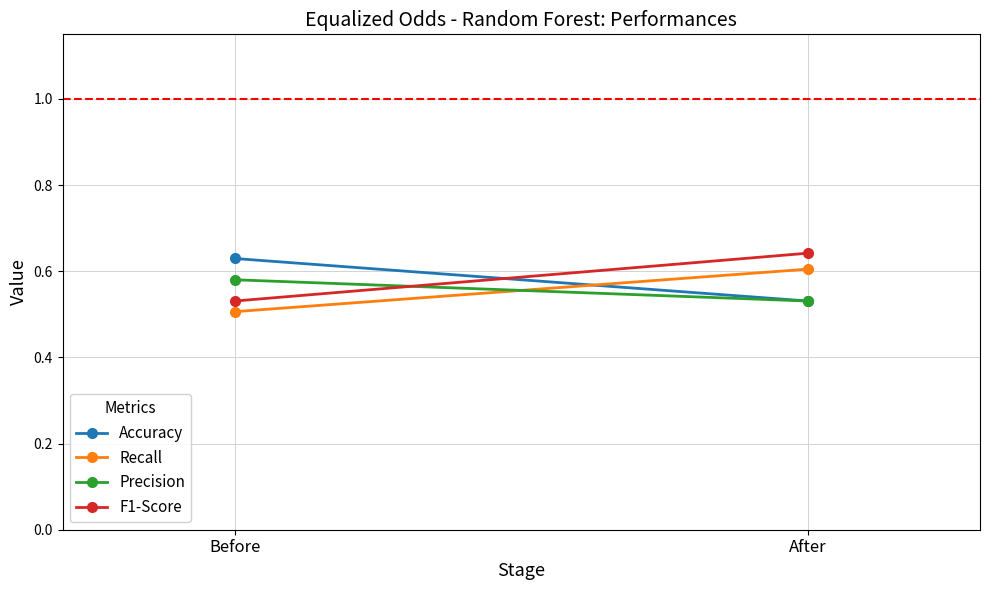

What is the label of the 2nd point from the left?

After